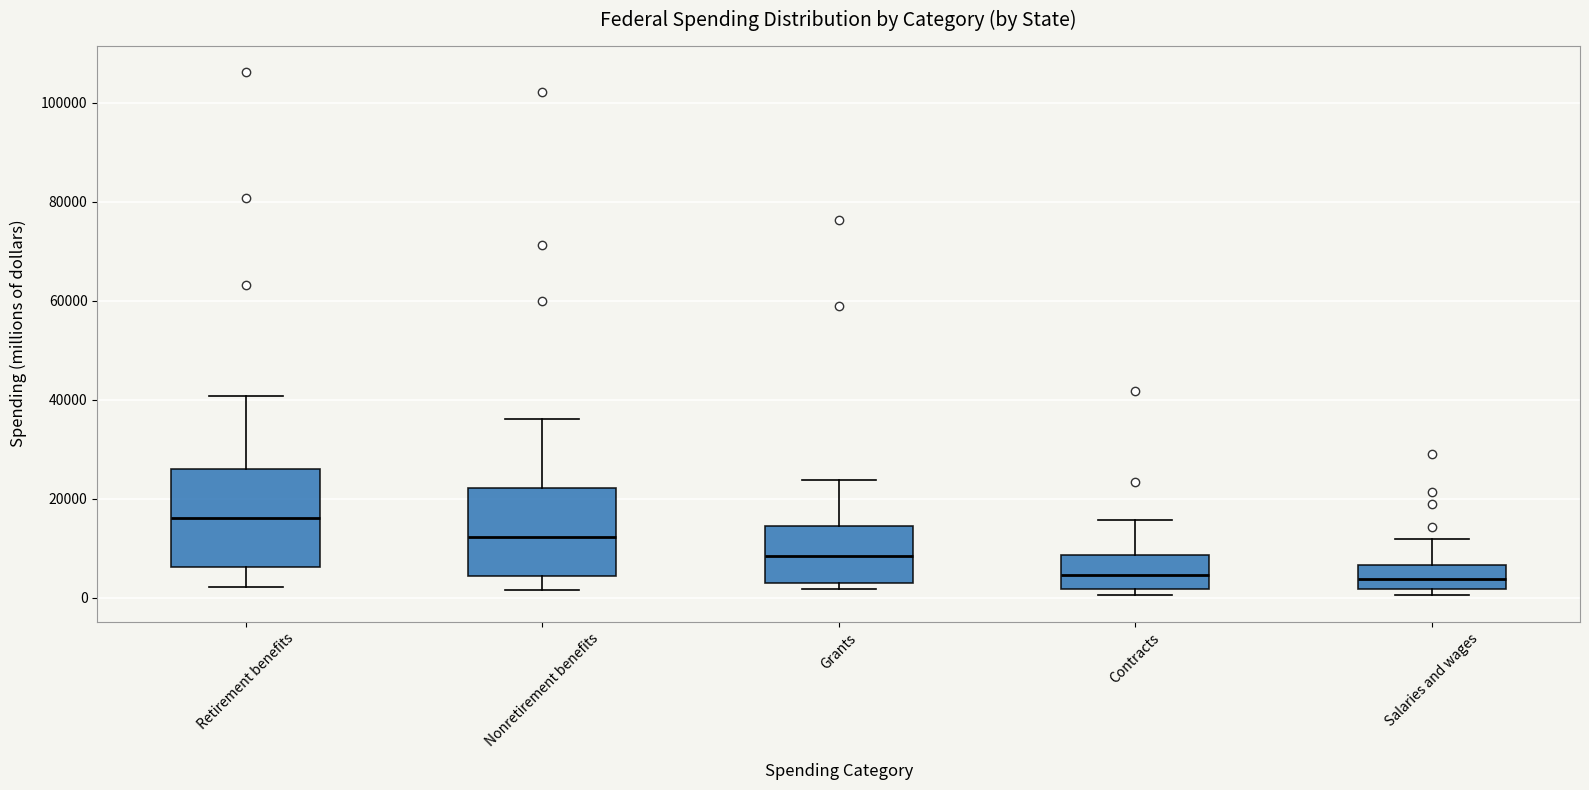

Where does the median line of the box for Contracts sit on the y-axis? The values are not printed on the chart, so give them approximately, as read against the axis.

4000